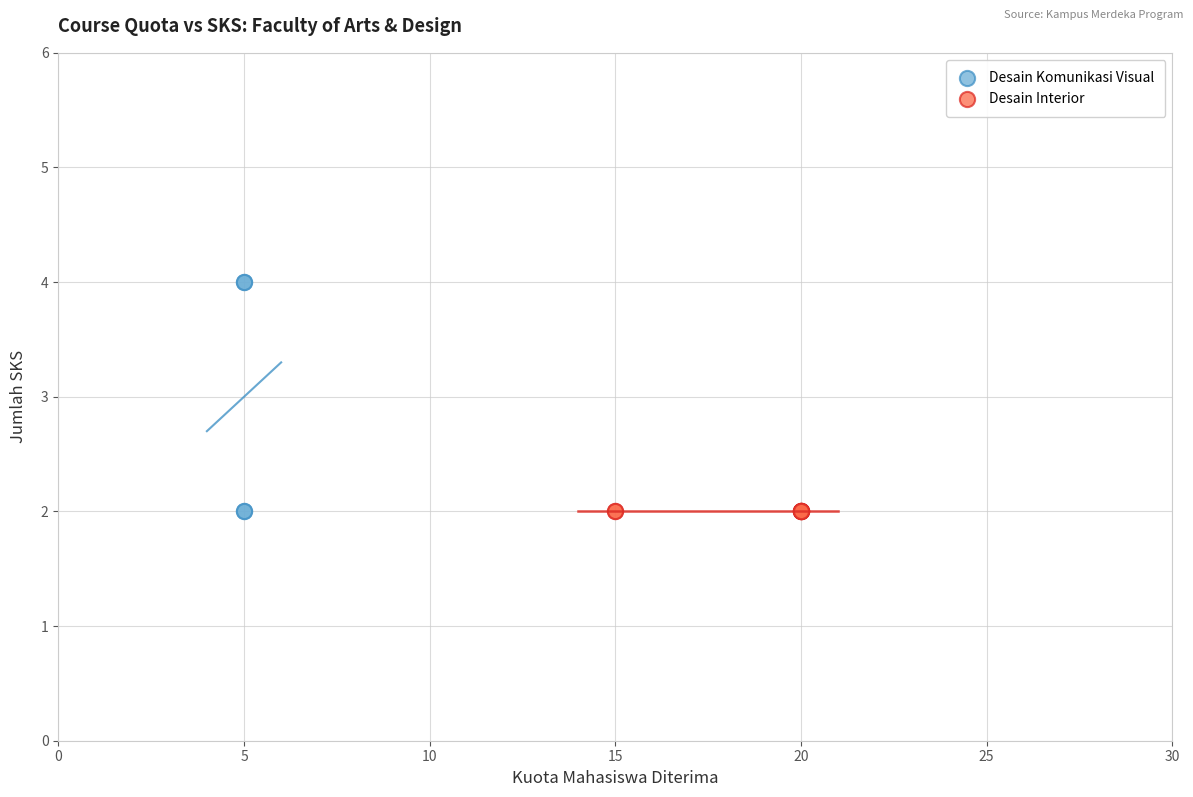

Which series reaches the maximum Y coordinate?

Desain Komunikasi Visual